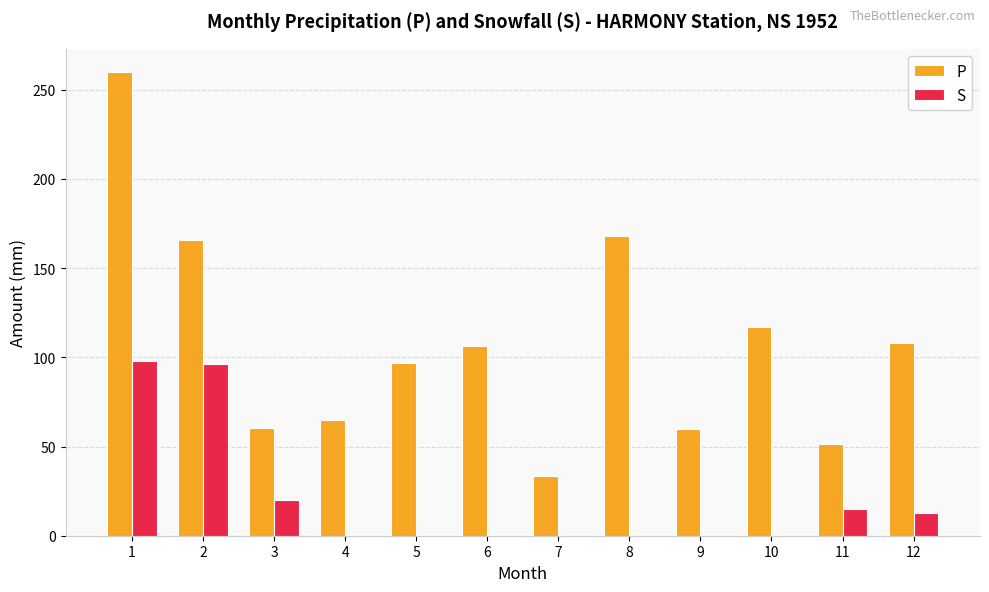

At which category does the chart reach its peak across all series?

1